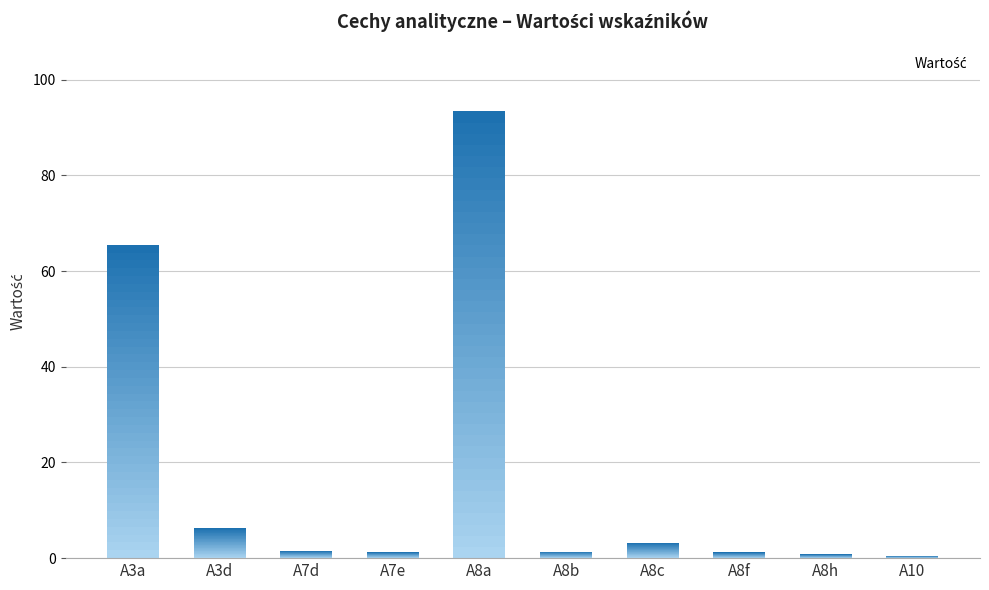

Is it true that the value at A3a is 65.5?

True